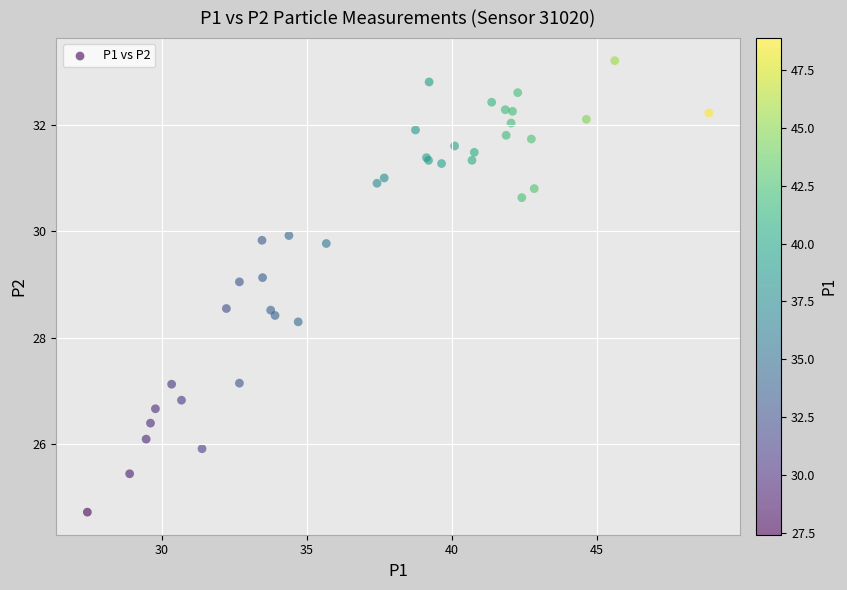

What Y value in the scatter plot is closest to 28?

28.3